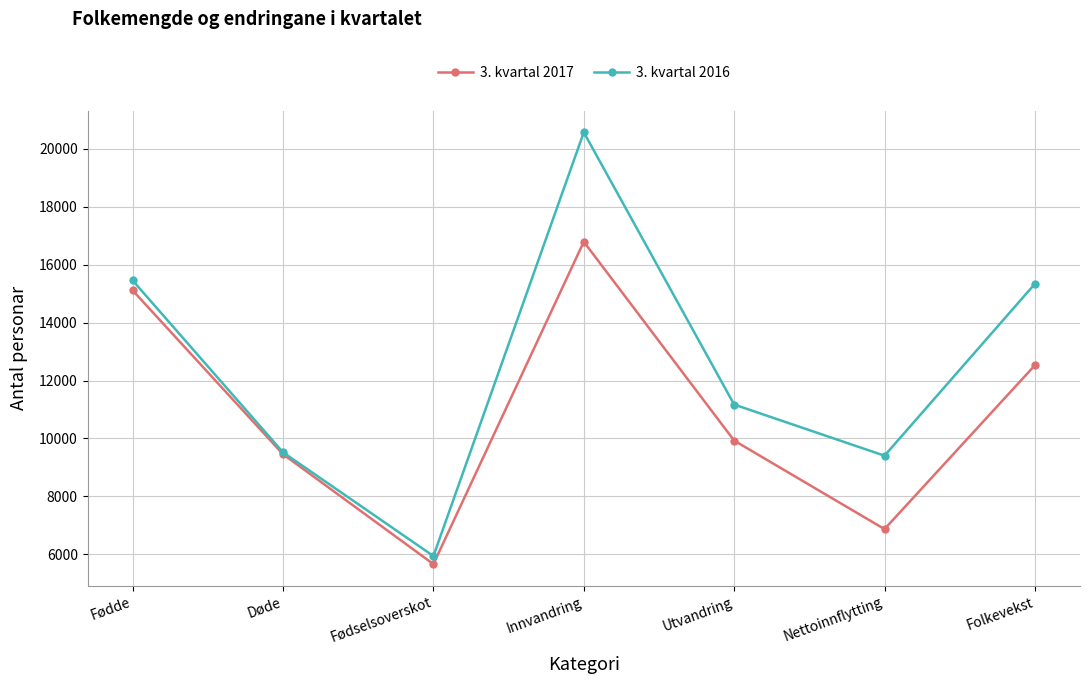

List the series in order of their peak value, lowest first.

3. kvartal 2017, 3. kvartal 2016